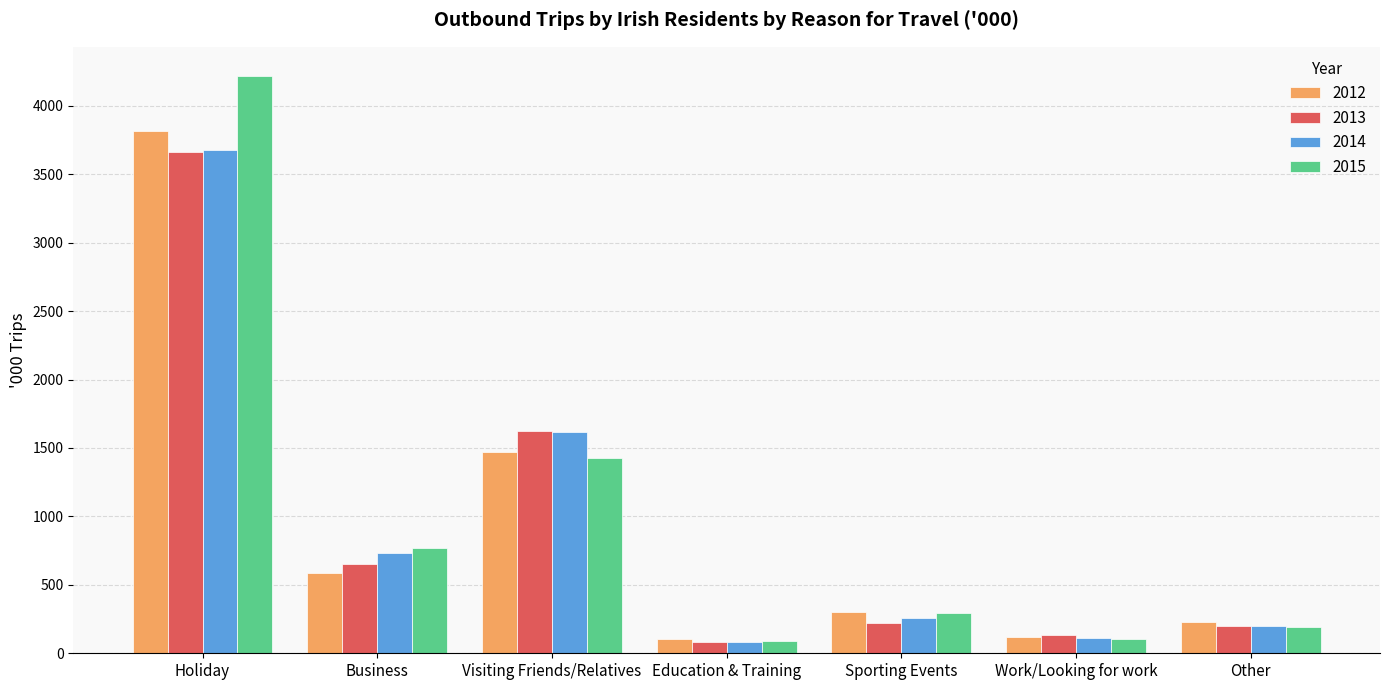

Which series has the largest total across all categories?

2015